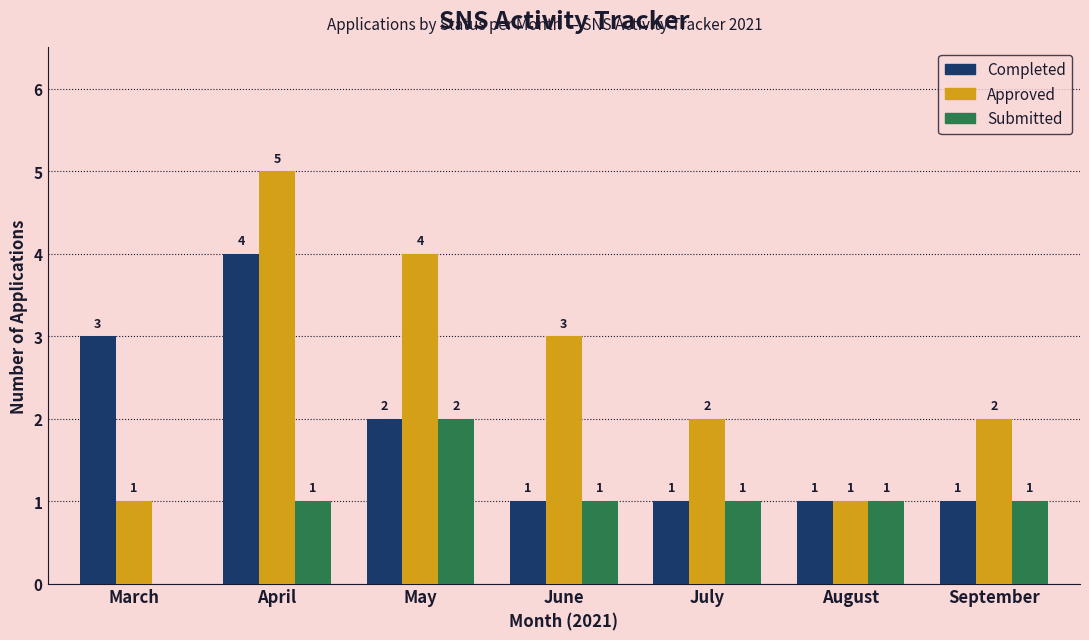

Which category has the highest value in the Completed series?

April